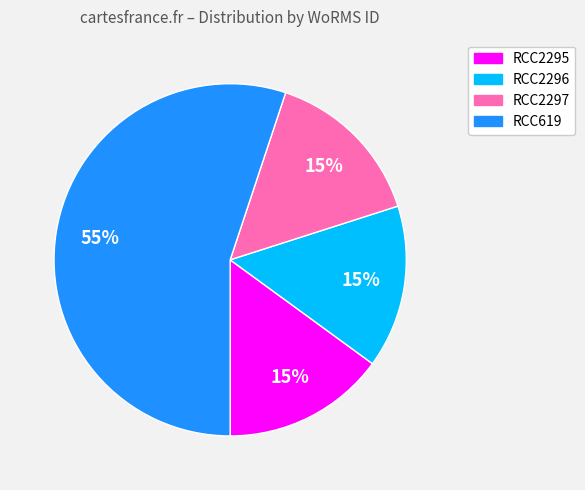

Count the number of slices in the pie.

4